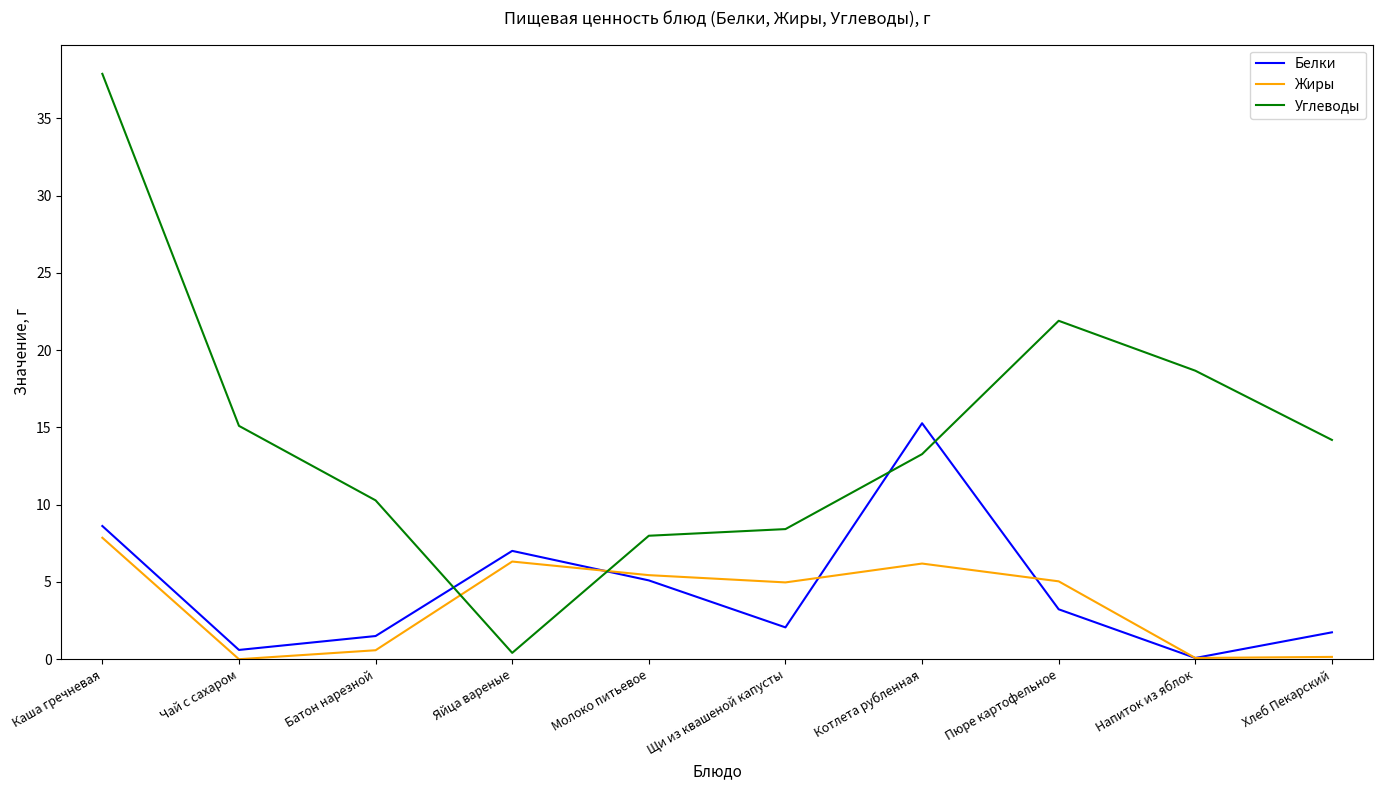

Where is Белки nearest to the value 7?

Яйца вареные